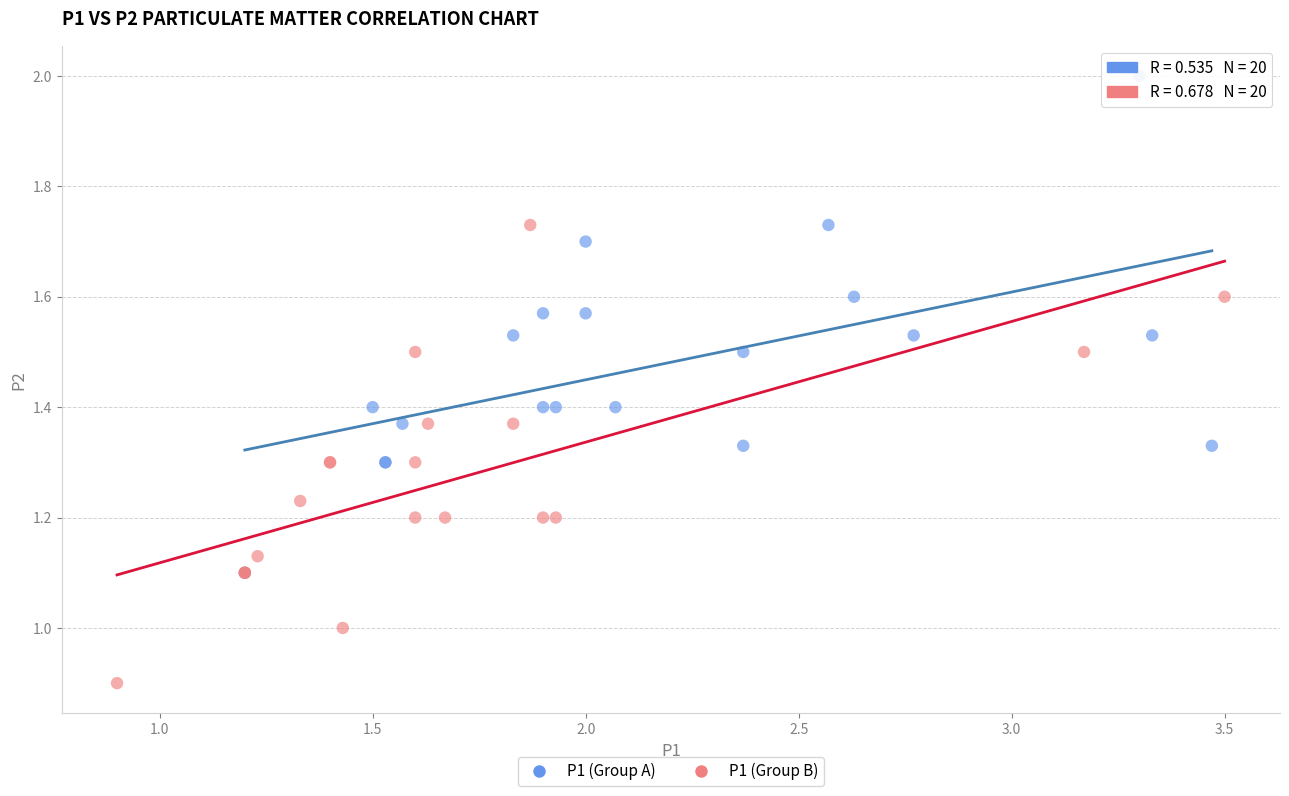

Which series reaches the minimum Y coordinate?

P1 (Group B)